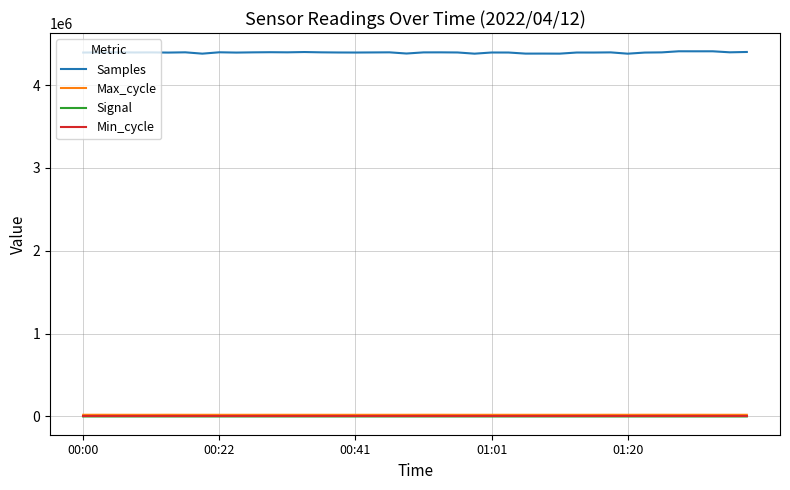

Which series has the largest total across all categories?

Samples